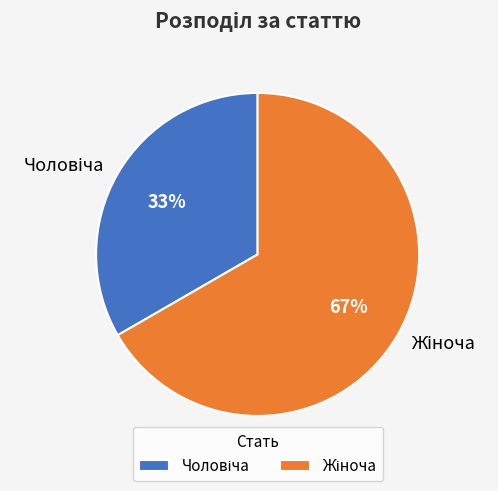

How many slices are in this pie chart?

2